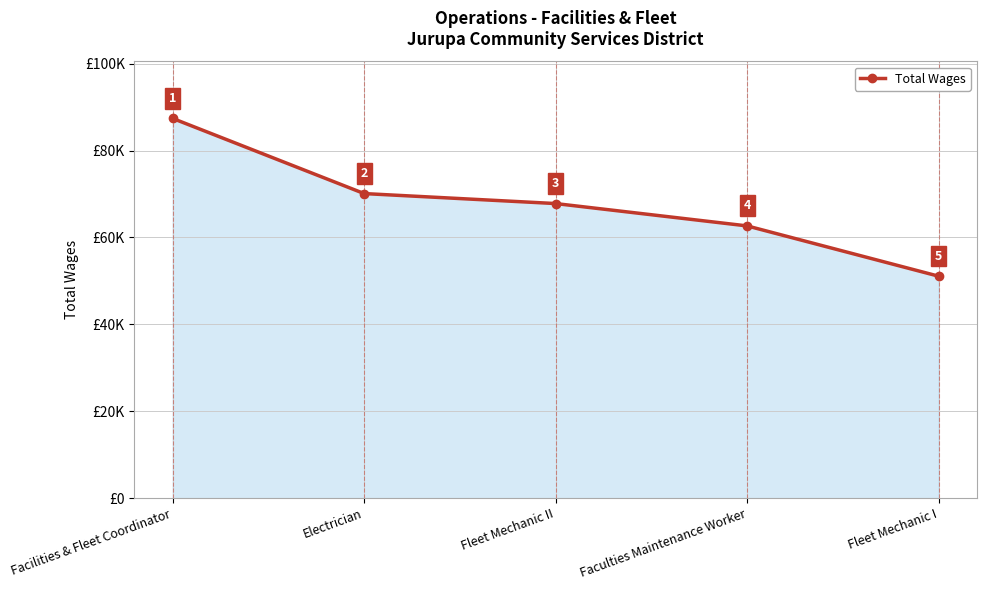

Does the chart have visible grid lines?

Yes